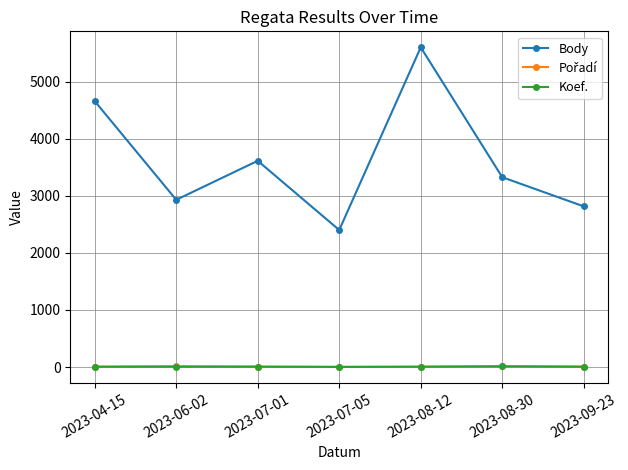

Does the chart have visible grid lines?

Yes